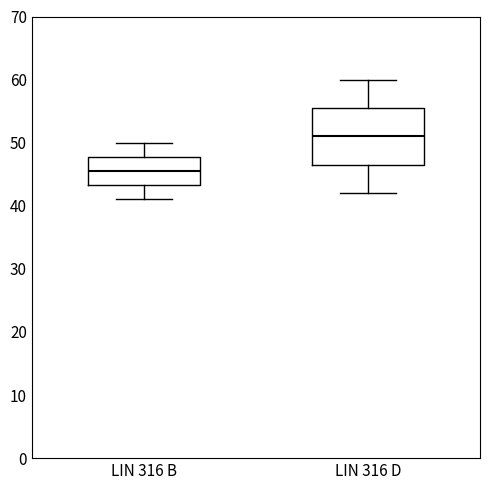

Where is the lower edge of the box for LIN 316 D on the y-axis? The values are not printed on the chart, so give them approximately, as read against the axis.

47